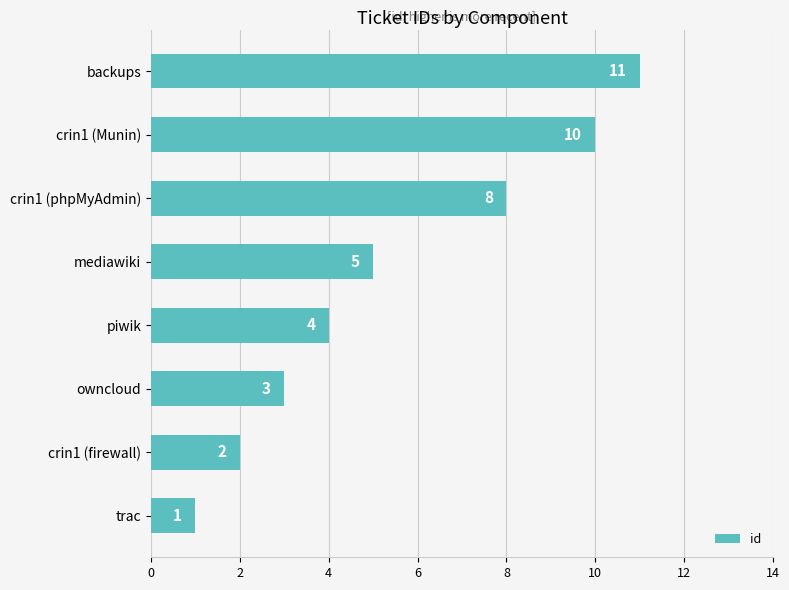

How many values are between 3 and 10?

5